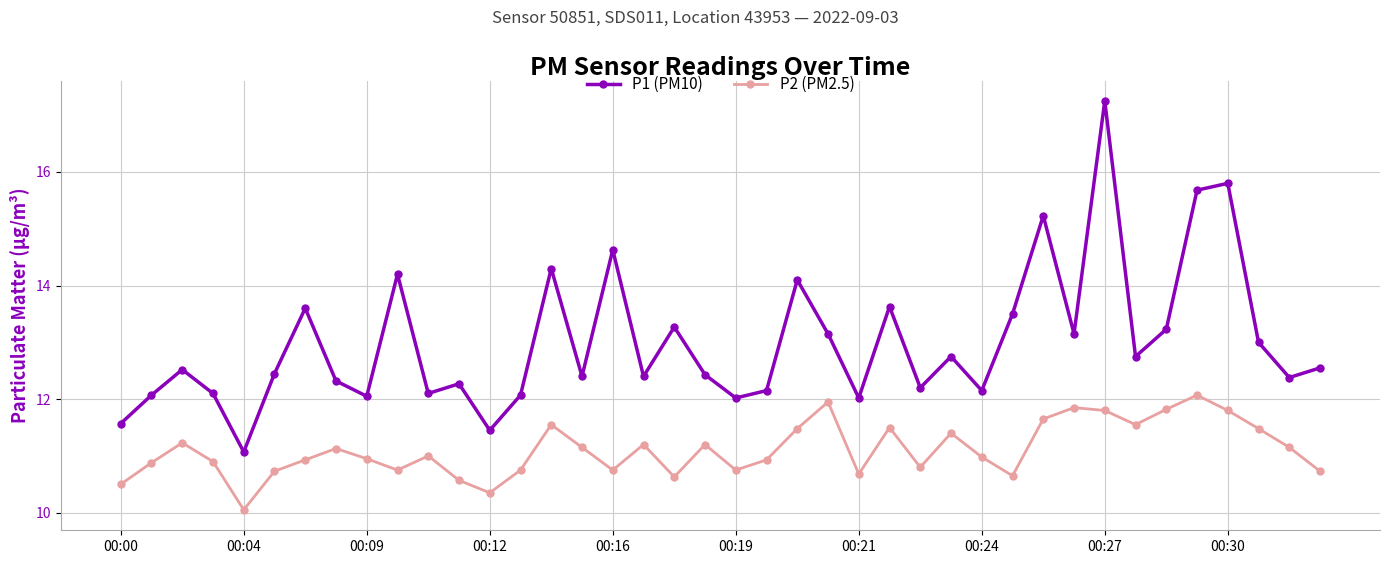

What is the difference between the maximum and minimum values in the P2 (PM2.5) series?

2.0